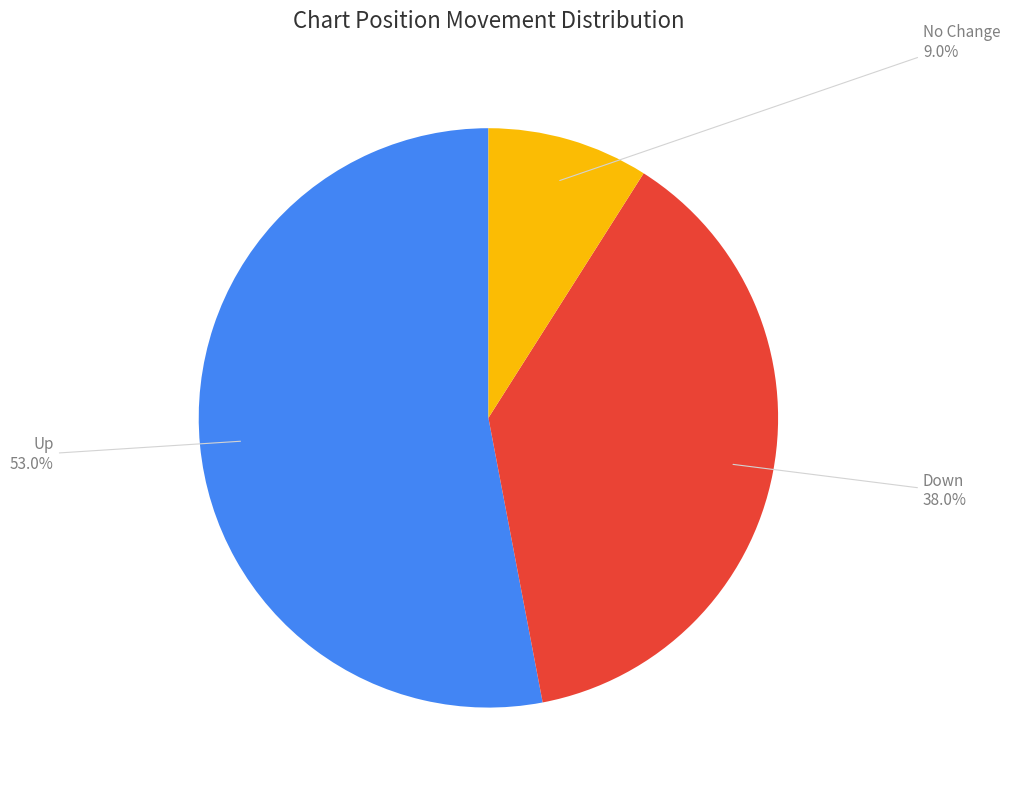

Which slice is the smallest?

No Change